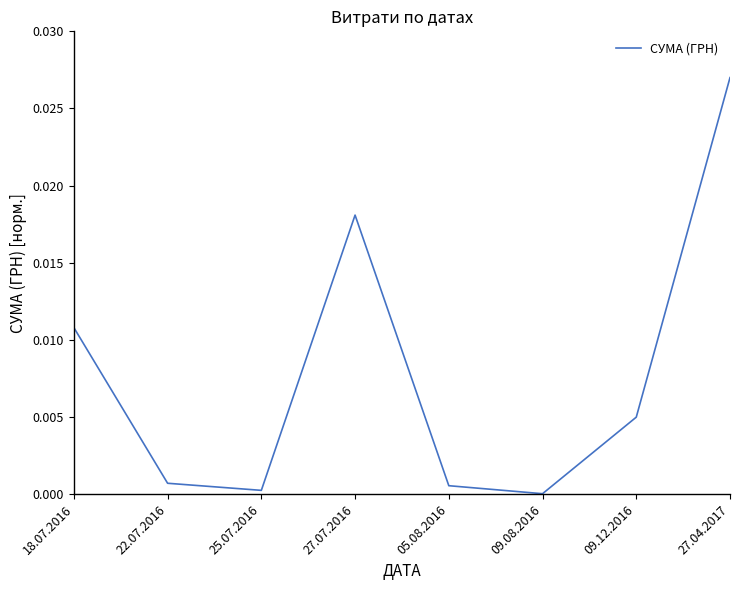

True or false: the data shows 0.0 at 09.12.2016.

True